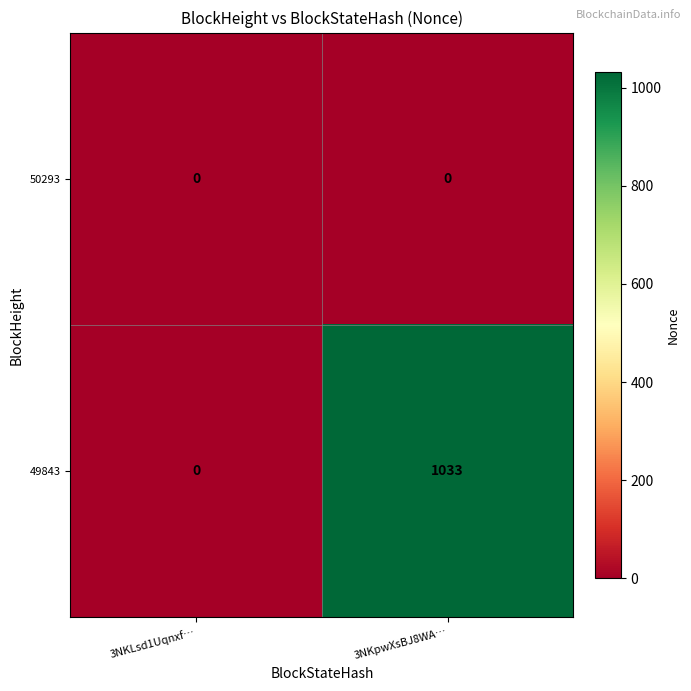

The 49843 series shows 1759 at 3NKpwXsBJ8WA…. True or false?

False